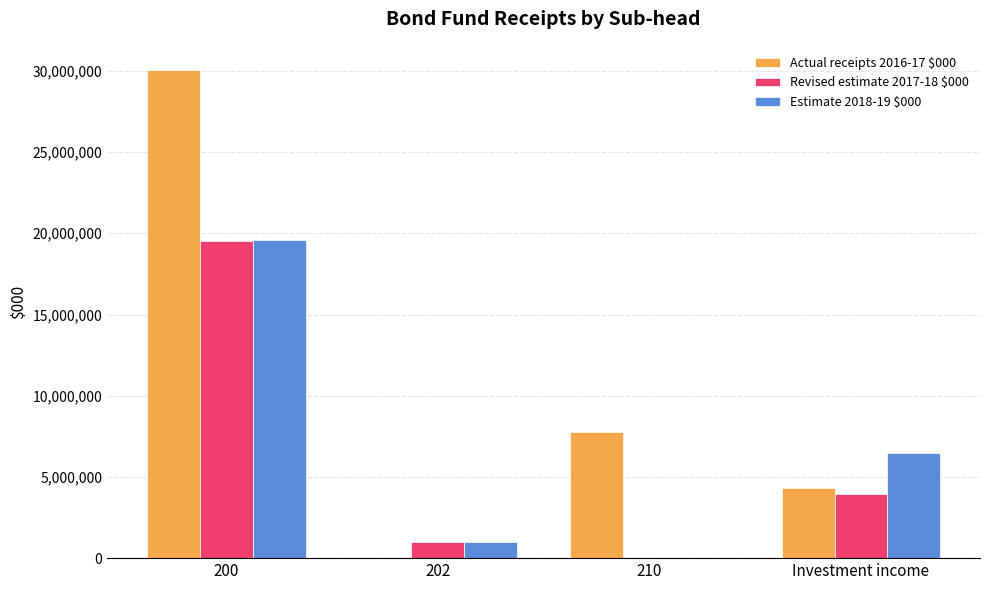

At which label does Actual receipts 2016-17 $000 first exceed 7760200?

200